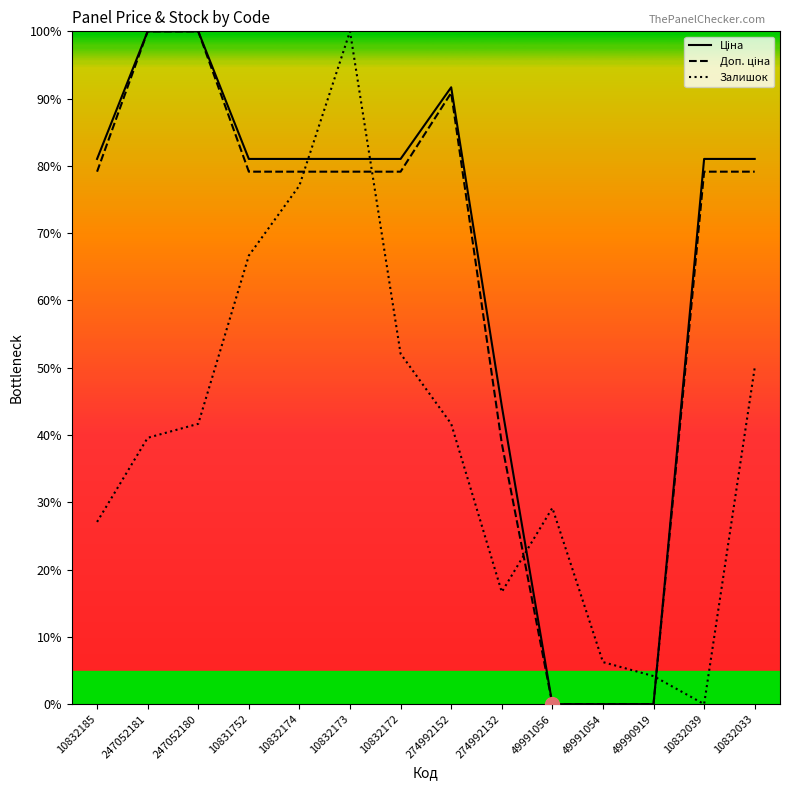

What are all the series names shown in the legend?

Ціна, Доп. ціна, Залишок